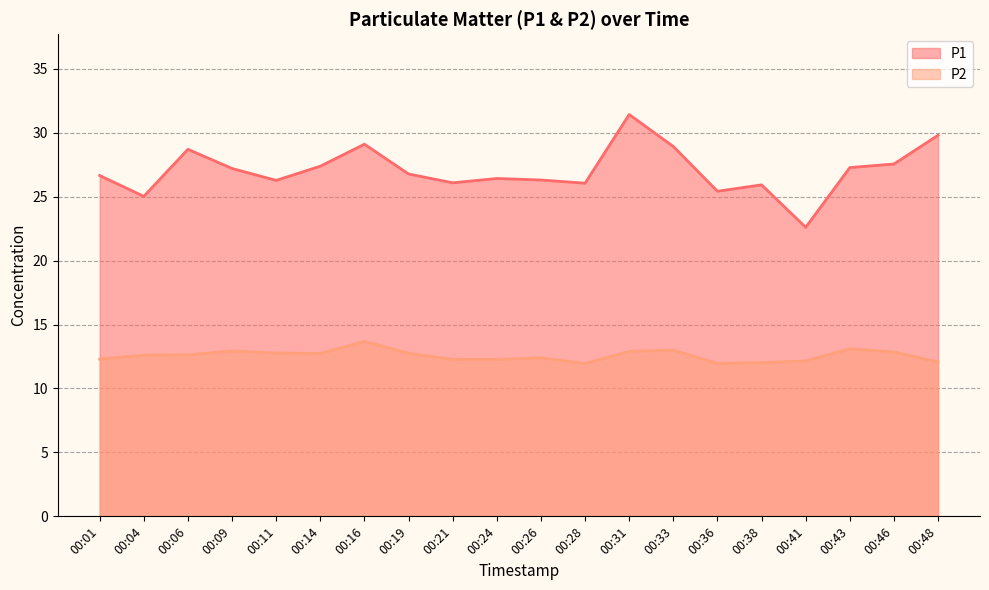

Reading left to right, extract all data points from this chart.

P1: 00:01=26.6	00:04=25.0	00:06=28.7	00:09=27.2	00:11=26.3	00:14=27.4	00:16=29.1	00:19=26.8	00:21=26.1	00:24=26.4	00:26=26.3	00:28=26.1	00:31=31.4	00:33=28.9	00:36=25.4	00:38=25.9	00:41=22.6	00:43=27.3	00:46=27.6	00:48=29.8
P2: 00:01=12.3	00:04=12.6	00:06=12.6	00:09=12.9	00:11=12.8	00:14=12.7	00:16=13.7	00:19=12.8	00:21=12.3	00:24=12.3	00:26=12.4	00:28=11.9	00:31=12.9	00:33=13.0	00:36=11.9	00:38=12.0	00:41=12.2	00:43=13.1	00:46=12.8	00:48=12.1